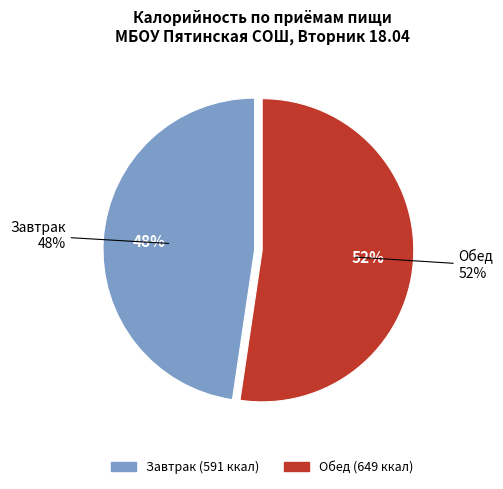

Is there any slice that represents more than half of the pie?

Yes